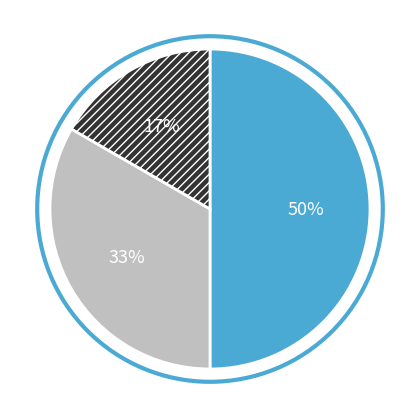

To the nearest percent, what is the difference between the largest and smallest slice percentages?

33%